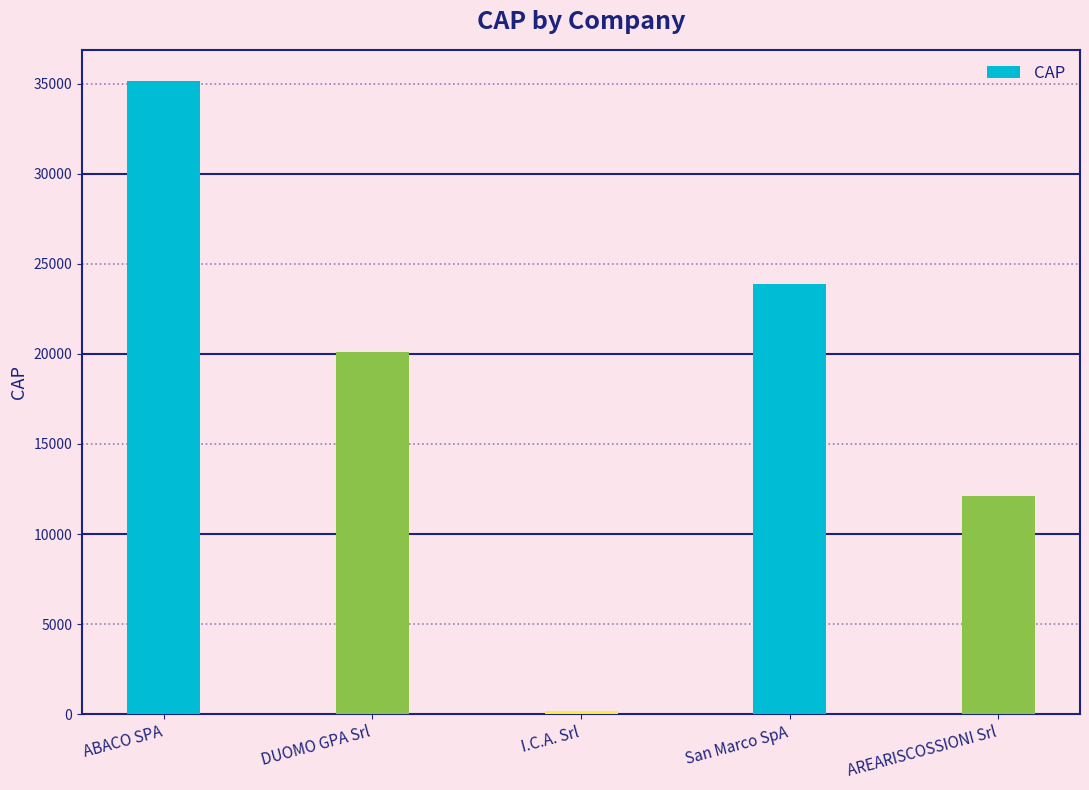

How many data points does each series have?

5